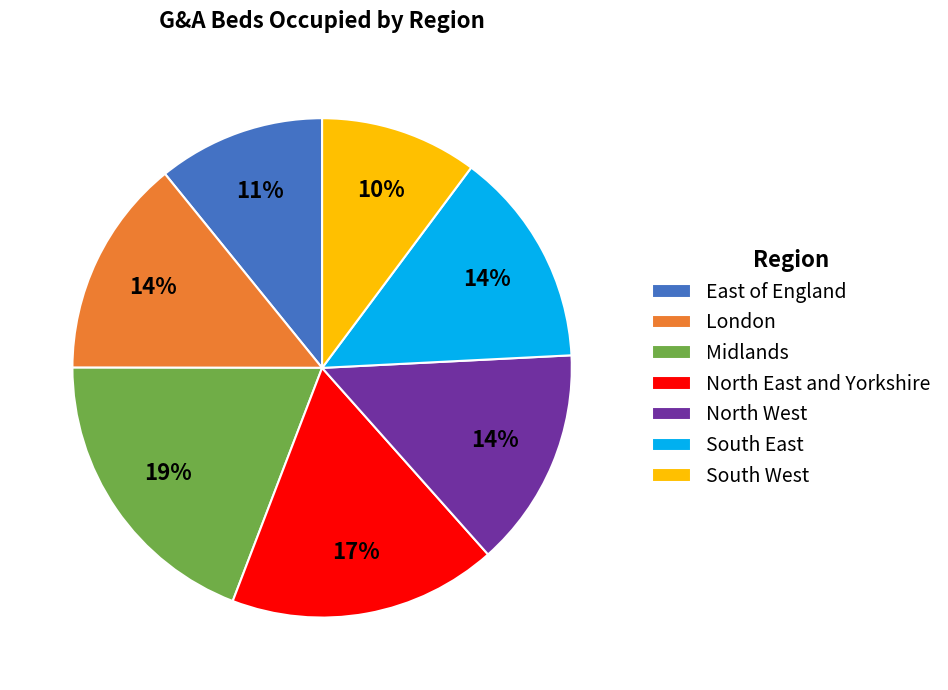

Is the sum of East of England and North East and Yorkshire greater than half?

No